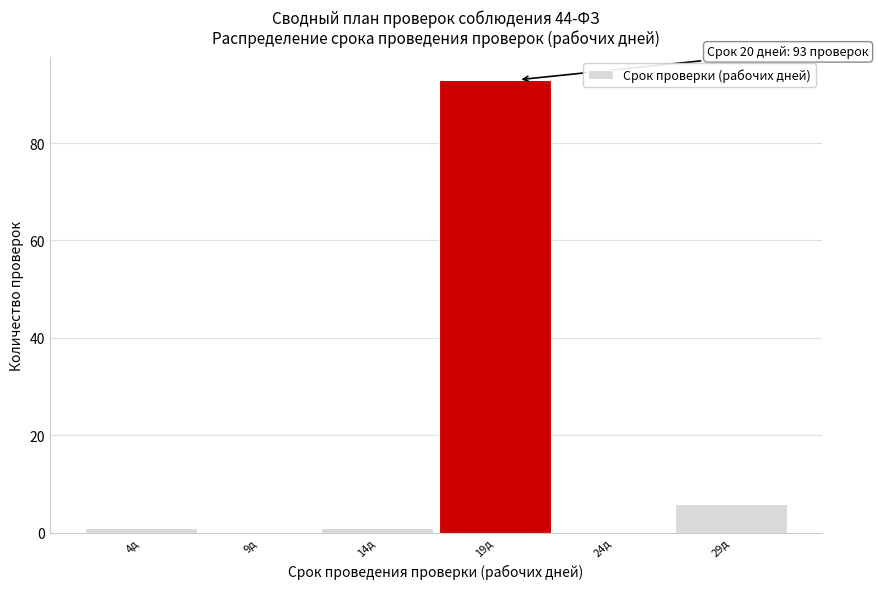

Over which range of the x-axis is the bar tallest?

16.5 to 21.5